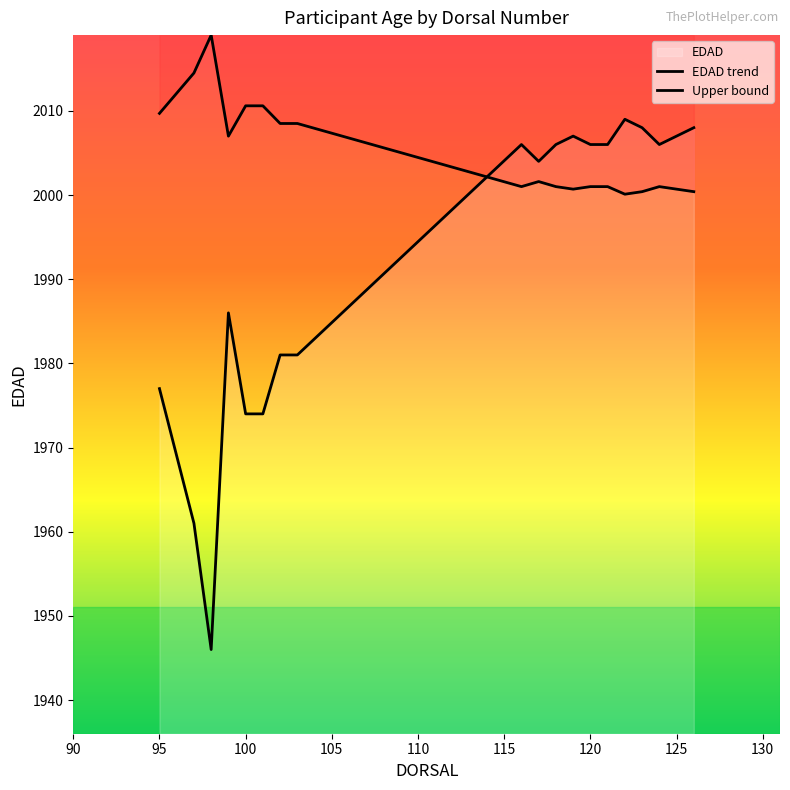

What is the average value of the DORSAL series?

111